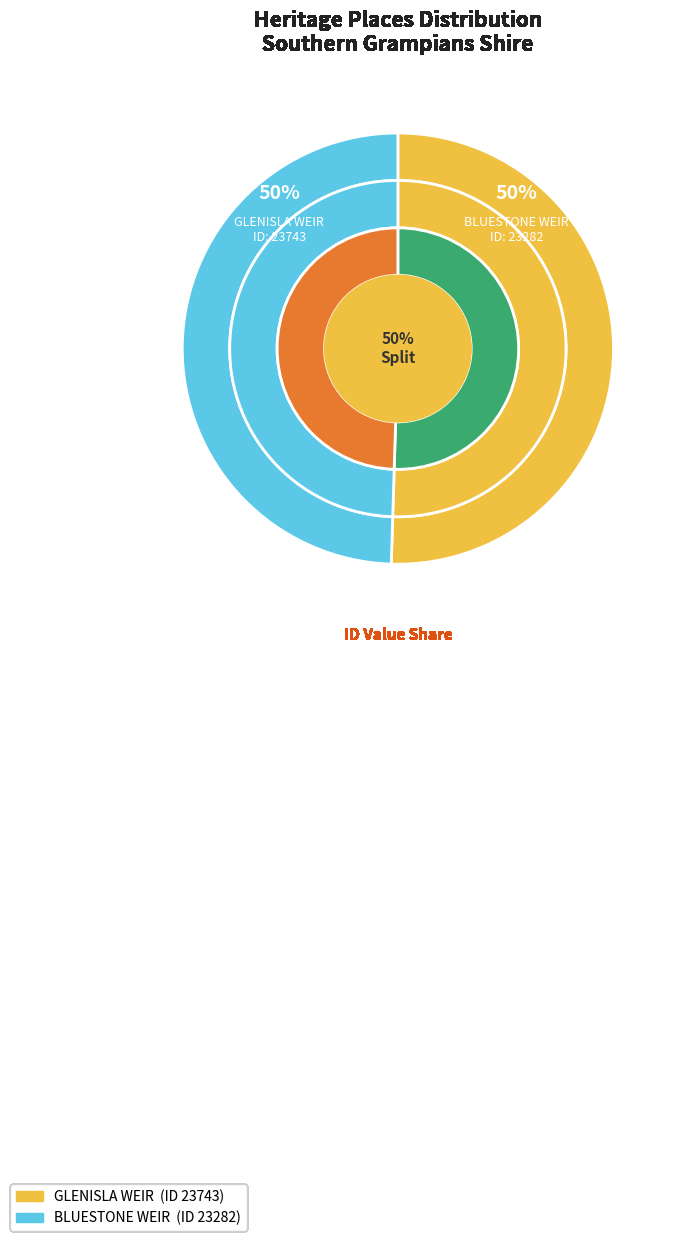

How many slices are in this pie chart?

2